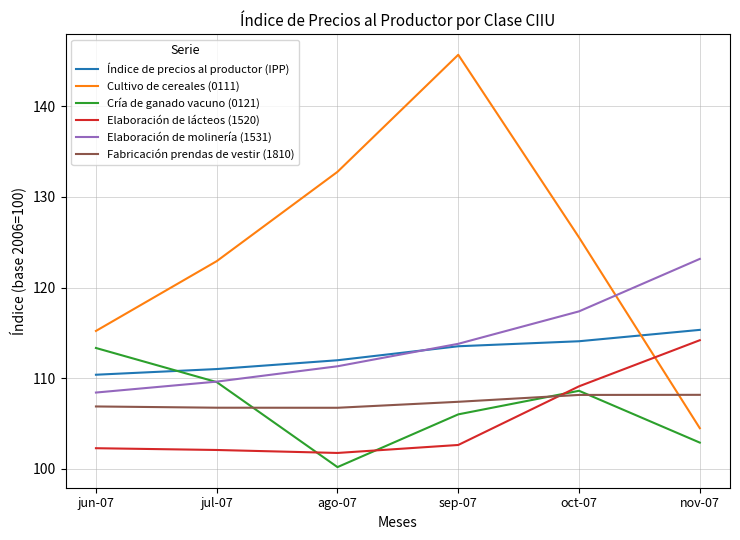

What position from the left is jun-07?

1